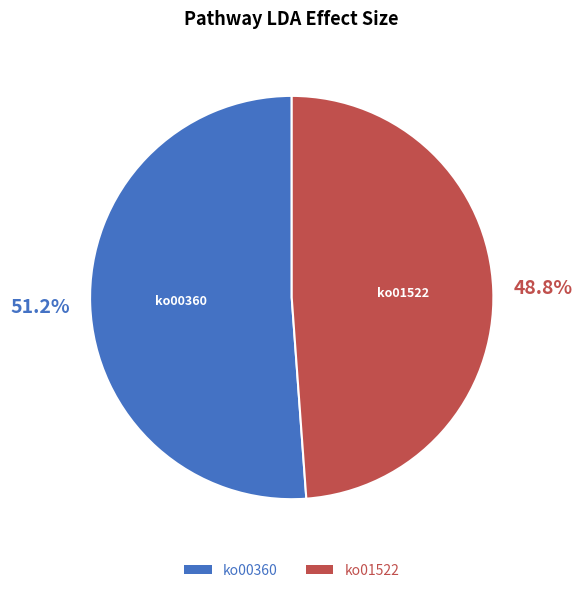

Is it true that ko00360 is 51% of the pie?

True